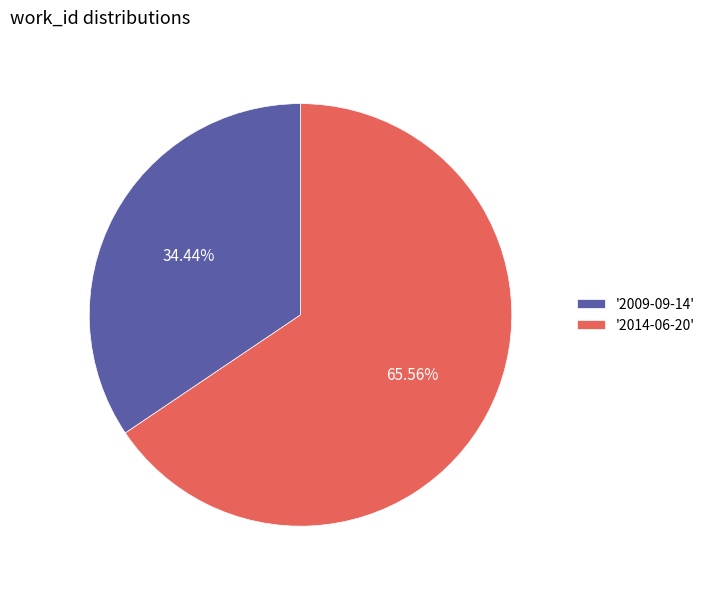

Which category has the smallest portion of the pie?

'2009-09-14'